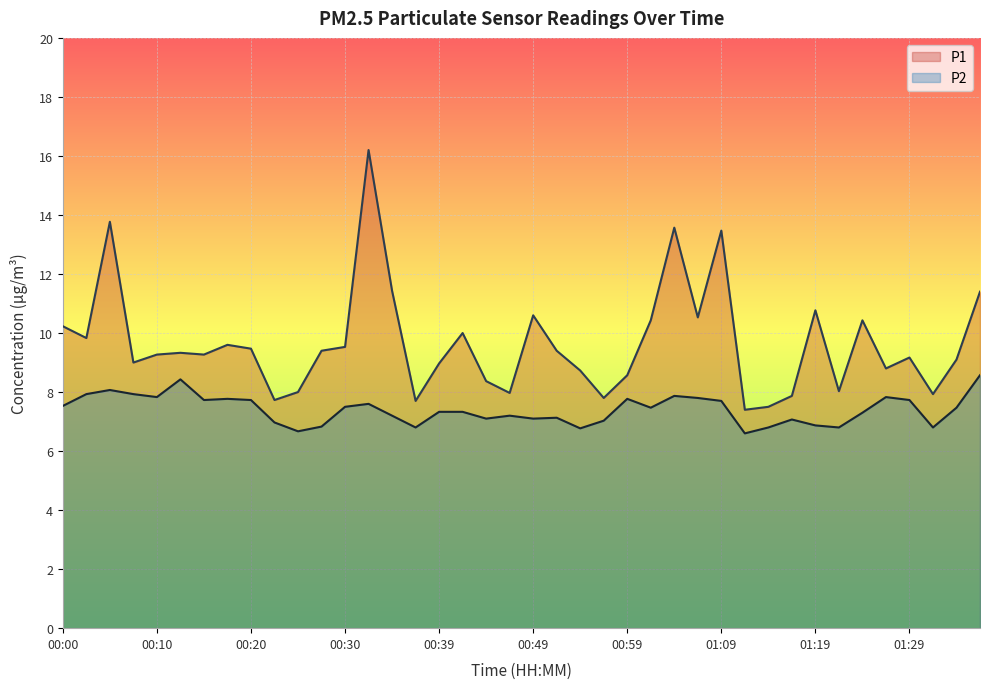

What is the minimum value shown in the chart?

6.6